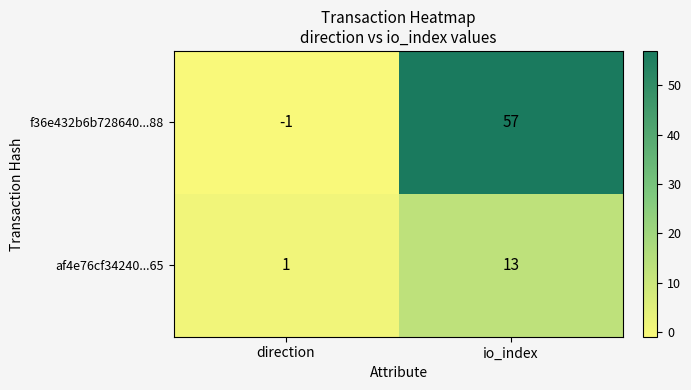

Which category has the highest value in the af4e76cf34240...65 series?

io_index